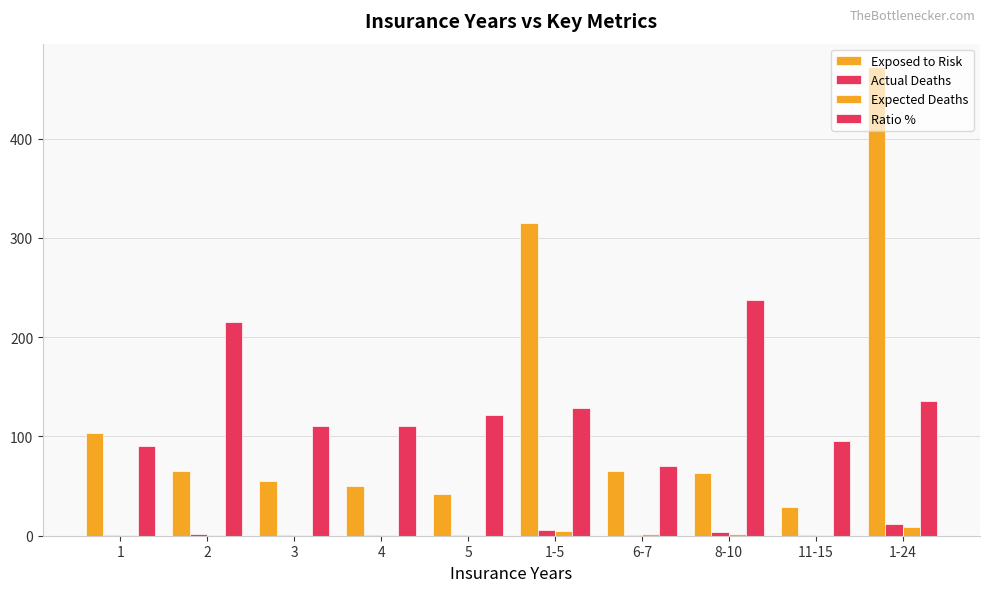

Are the bars horizontal?

No